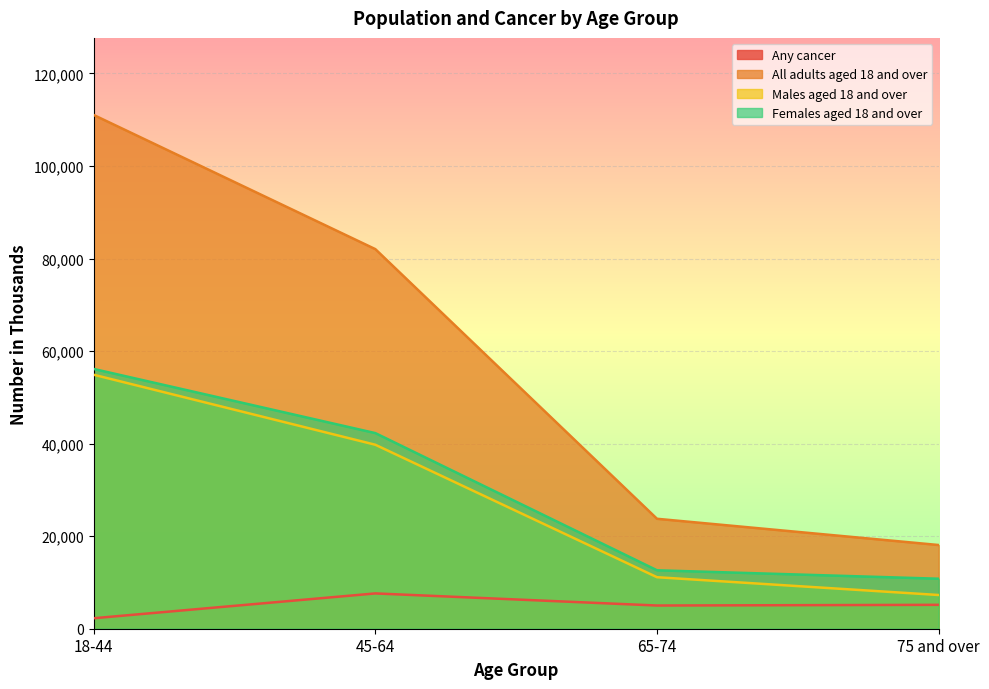

What is the lowest value of the Males aged 18 and over series?

7285